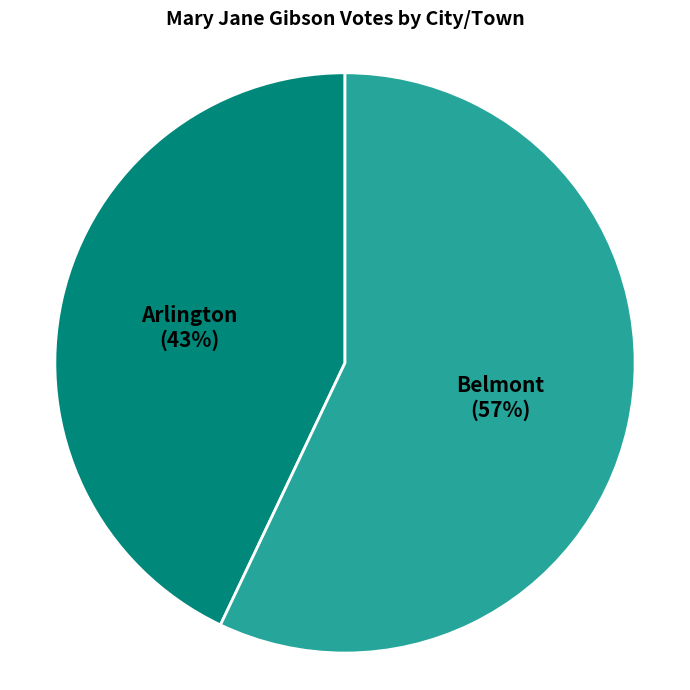

To the nearest percent, what is the average slice percentage?

50%